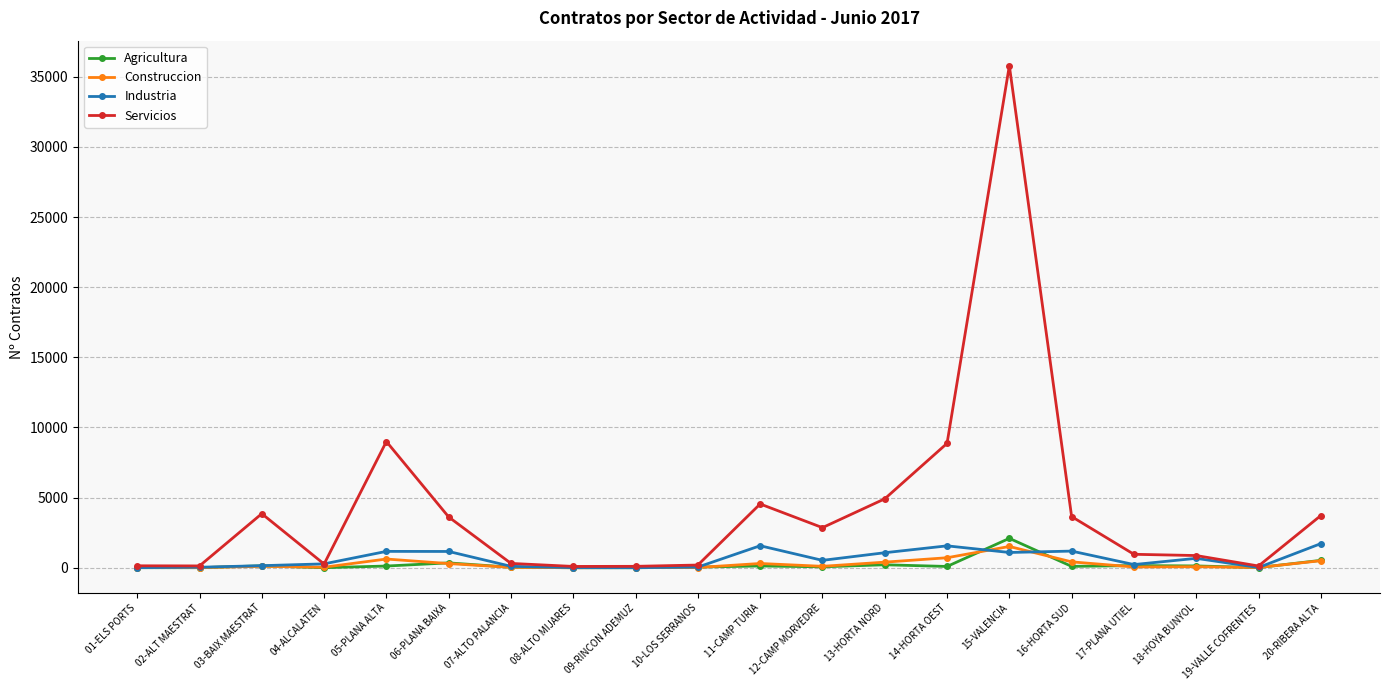

What is the sum of all Industria values?

12616